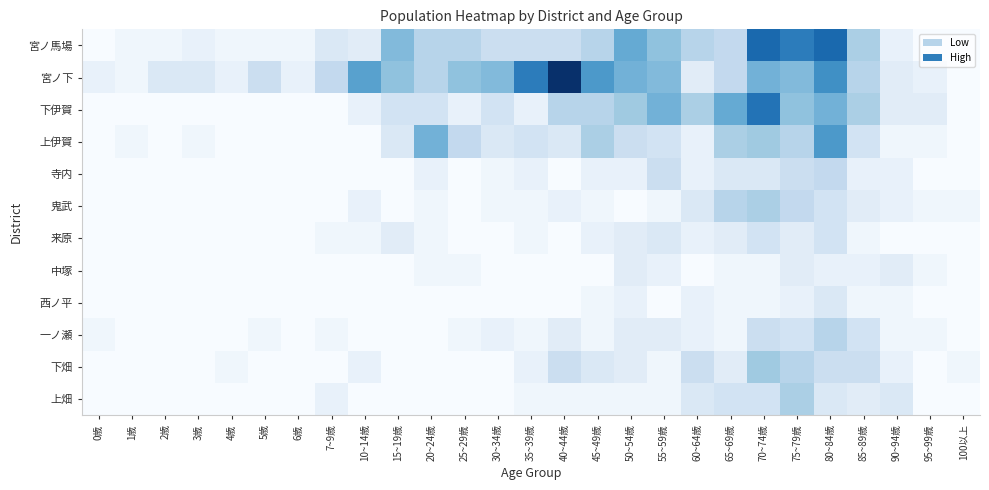

What is the spread (max minus min) of values at 70~74歳?

20